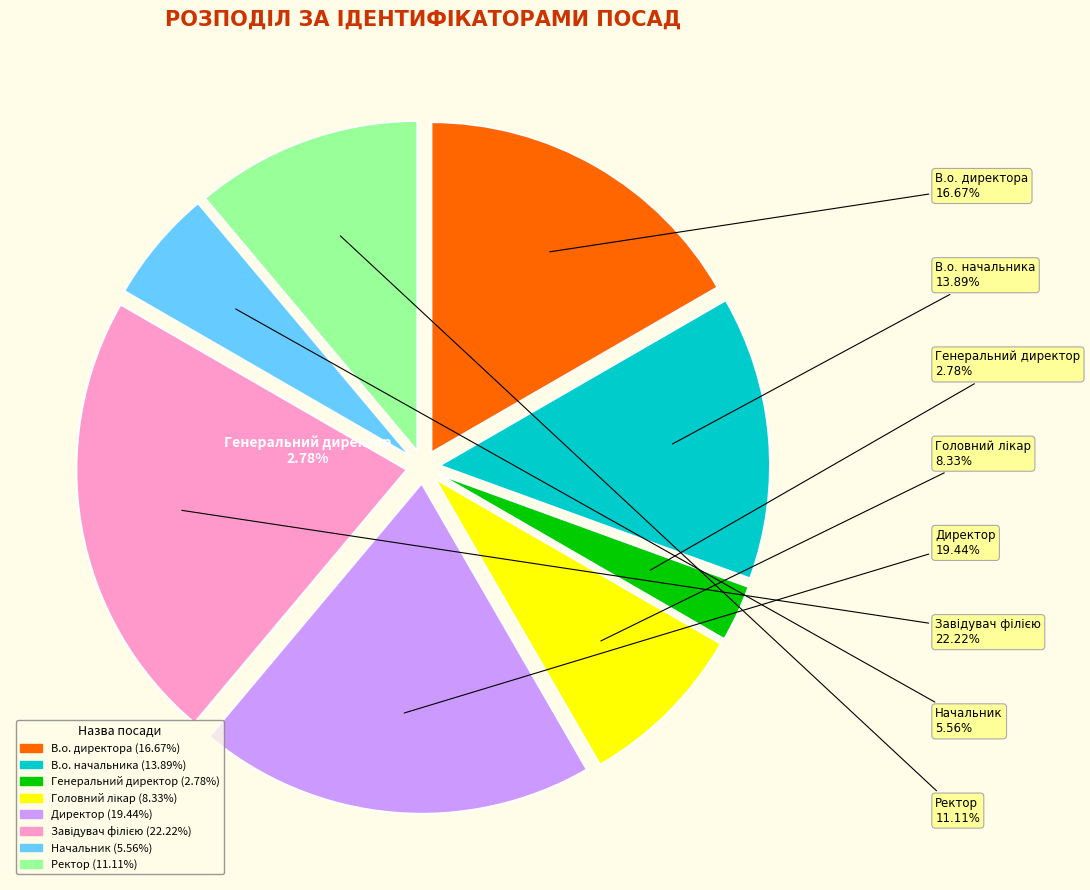

What percentage is NOT represented by Генеральний директор?

97.2%